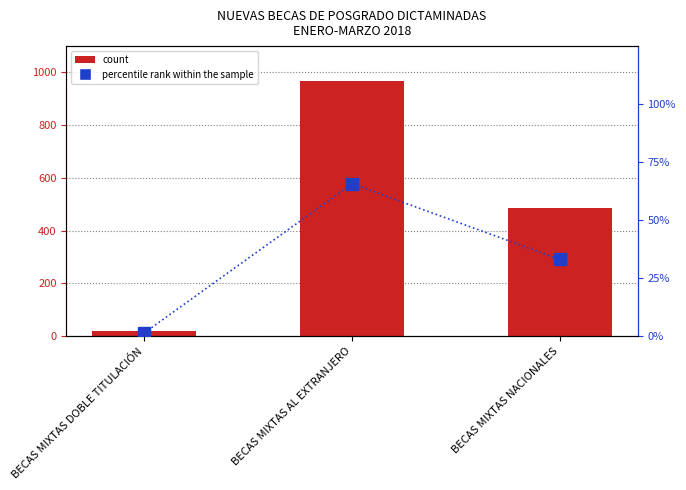

What is the value of the count bar at the 1st from the left?

20.0